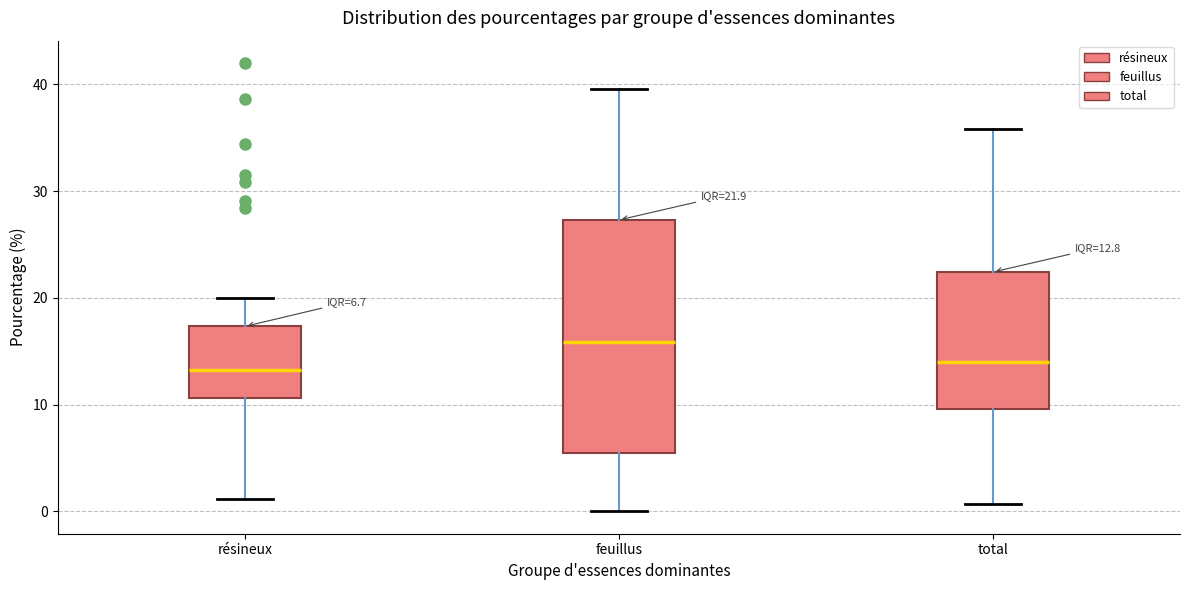

Which box is the tallest, from its lower edge to its upper edge?

feuillus